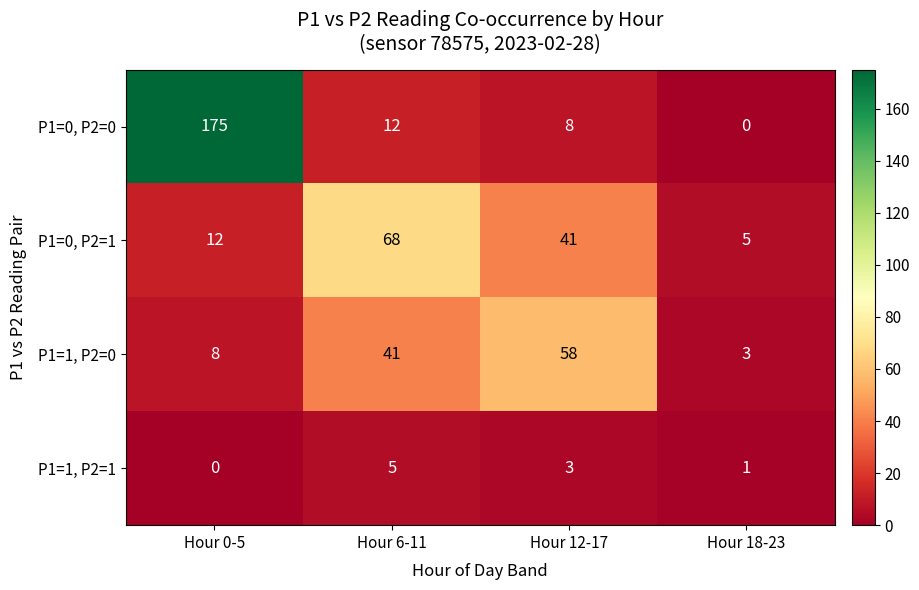

Which series has the largest range (max minus min)?

P1=0, P2=0